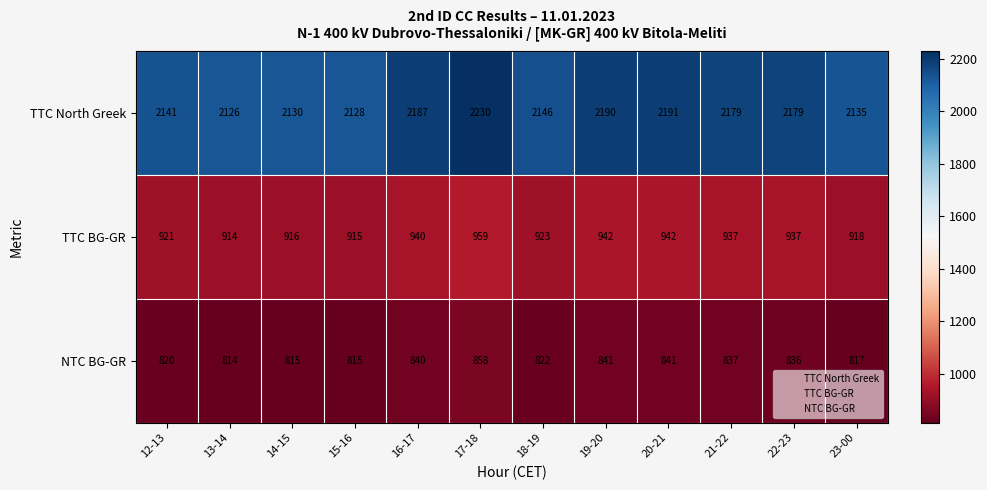

What is the difference between the highest and lowest values at 18-19?

1324